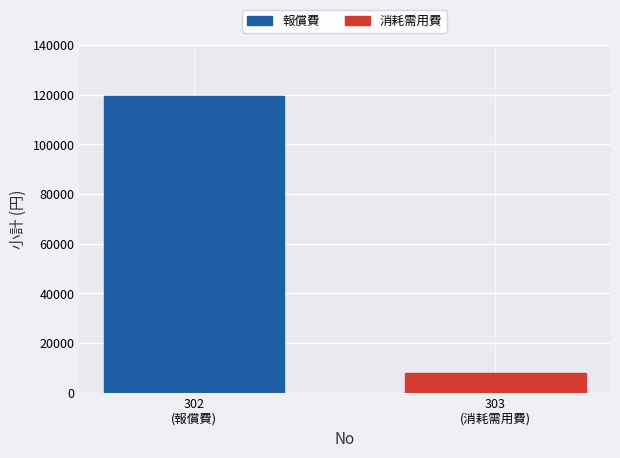

Which series has the widest spread of values?

報償費